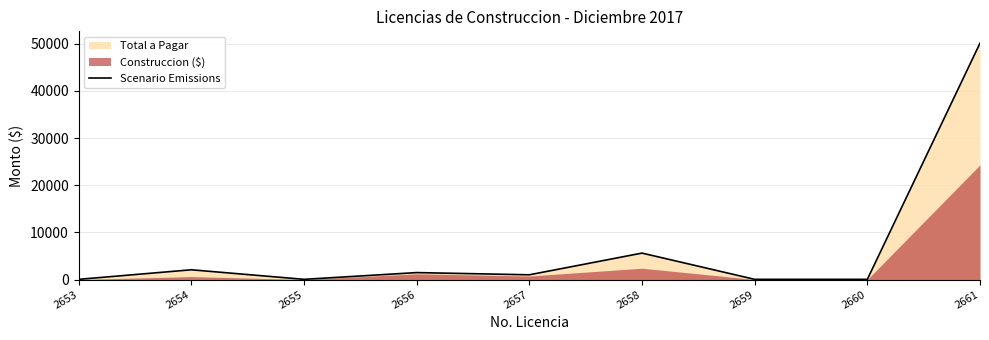

Is it true that the value at 2660 is 59.7?

True